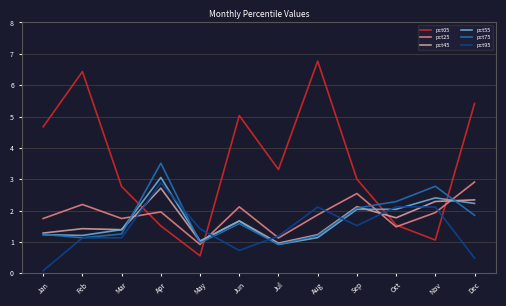

What is the difference between the second highest and minimum values in the pct45 series?

1.4